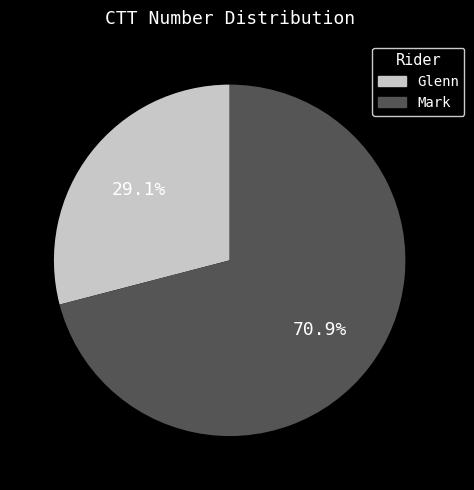

Is there a majority slice in this chart?

Yes